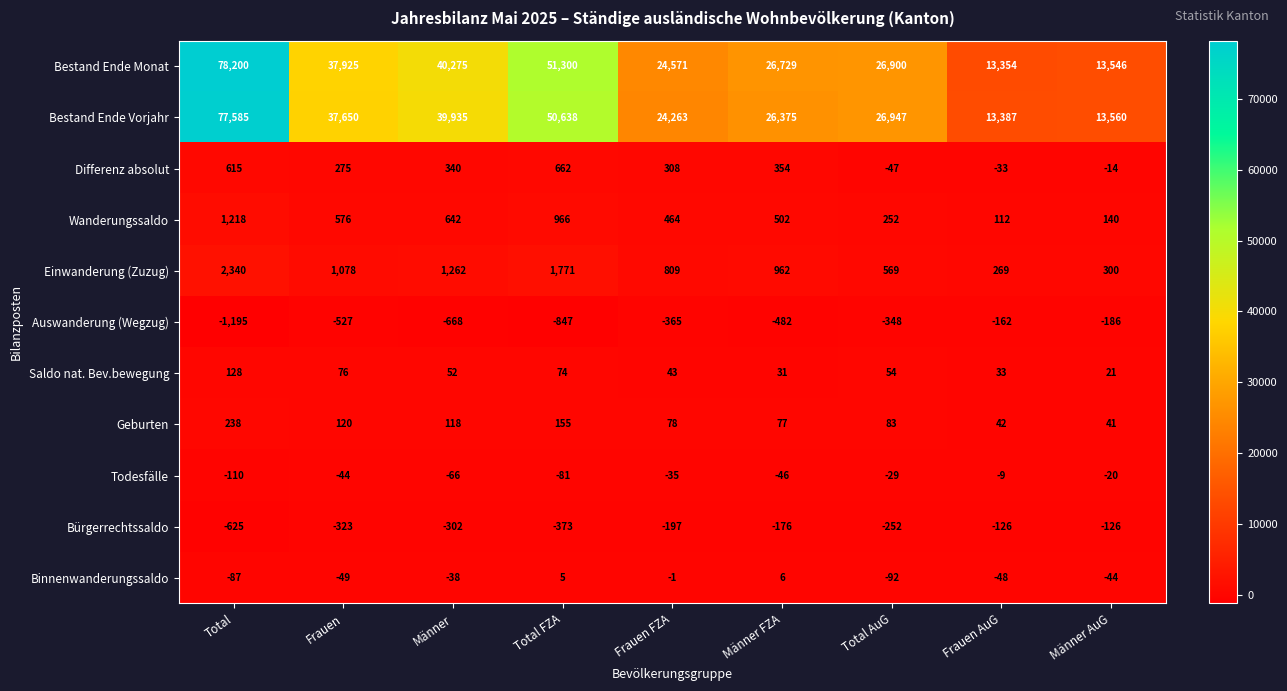

What is the difference between the highest and lowest values at Männer AuG?

13746